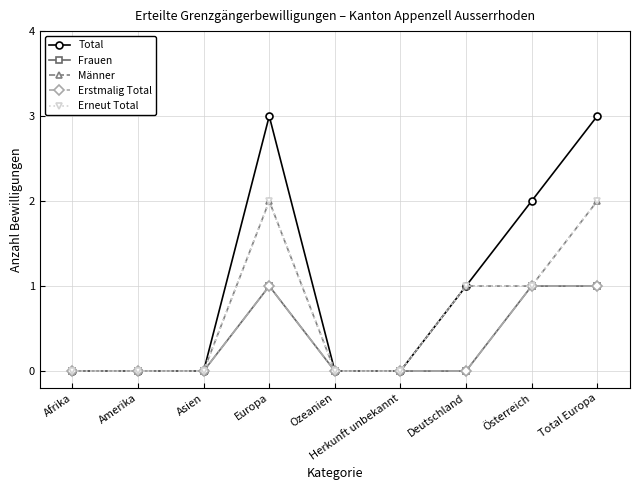

What is the difference between the maximum and second lowest values in the Männer series?

2